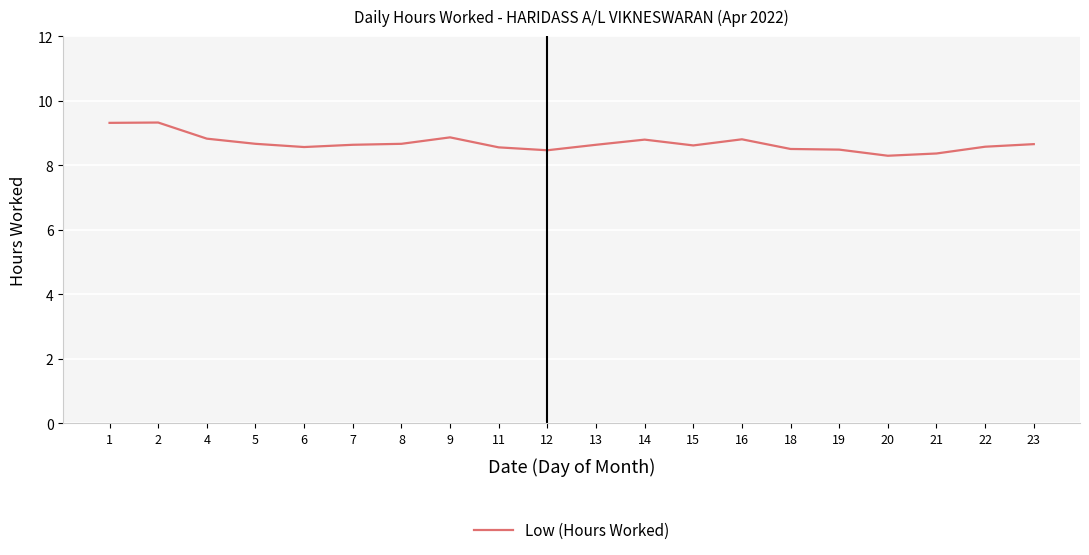

Is it true that the value at 15 is 14.6?

False